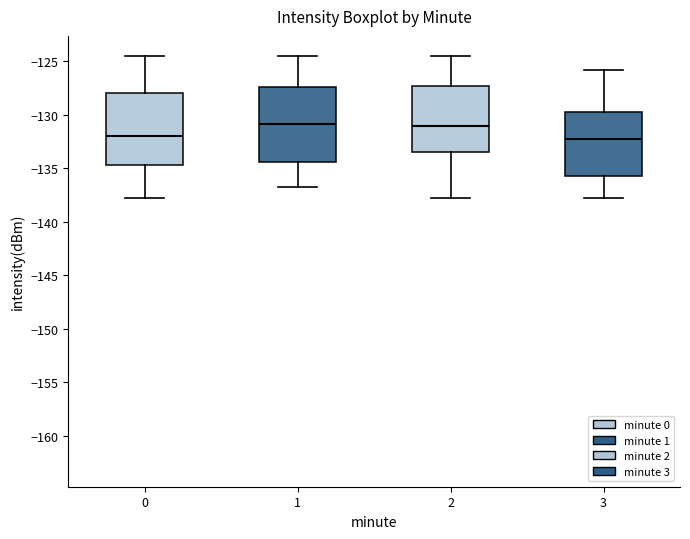

Where is the upper edge of the box at x = 3 on the y-axis? The values are not printed on the chart, so give them approximately, as read against the axis.

-130.0